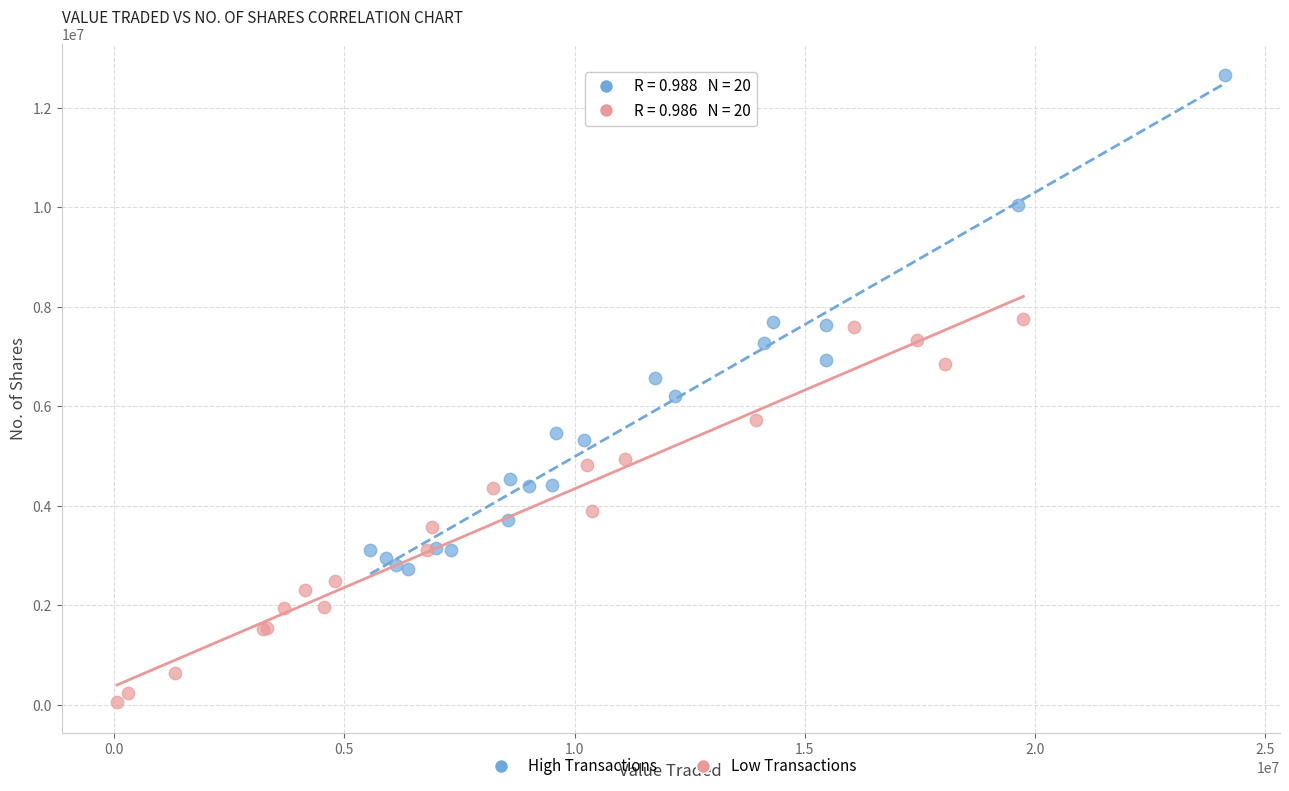

Which series has the largest Y range (max minus min)?

High Transactions